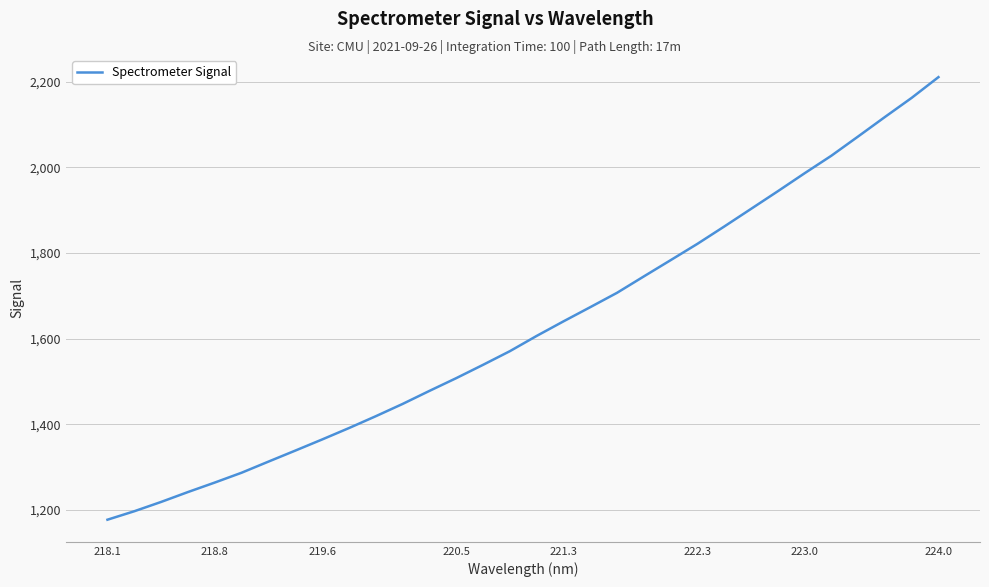

What is the average value?

1625.6